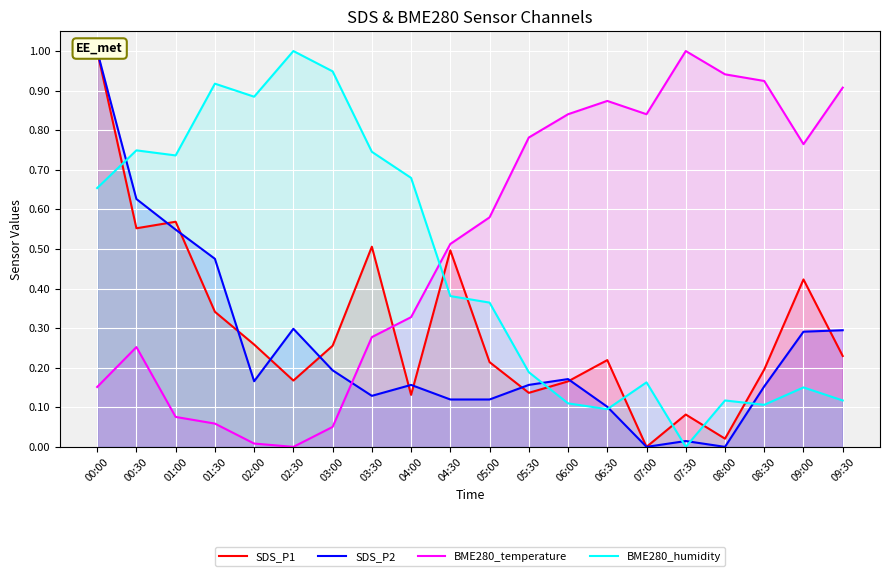

Reading left to right, what are all the values shown in this chart?

SDS_P1: 00:00=1.0	00:30=0.6	01:00=0.6	01:30=0.3	02:00=0.3	02:30=0.2	03:00=0.3	03:30=0.5	04:00=0.1	04:30=0.5	05:00=0.2	05:30=0.1	06:00=0.2	06:30=0.2	07:00=0.0	07:30=0.1	08:00=0.0	08:30=0.2	09:00=0.4	09:30=0.2
SDS_P2: 00:00=1.0	00:30=0.6	01:00=0.5	01:30=0.5	02:00=0.2	02:30=0.3	03:00=0.2	03:30=0.1	04:00=0.2	04:30=0.1	05:00=0.1	05:30=0.2	06:00=0.2	06:30=0.1	07:00=0.0	07:30=0.0	08:00=0.0	08:30=0.2	09:00=0.3	09:30=0.3
BME280_temperature: 00:00=0.2	00:30=0.3	01:00=0.1	01:30=0.1	02:00=0.0	02:30=0.0	03:00=0.1	03:30=0.3	04:00=0.3	04:30=0.5	05:00=0.6	05:30=0.8	06:00=0.8	06:30=0.9	07:00=0.8	07:30=1.0	08:00=0.9	08:30=0.9	09:00=0.8	09:30=0.9
BME280_humidity: 00:00=0.7	00:30=0.7	01:00=0.7	01:30=0.9	02:00=0.9	02:30=1.0	03:00=0.9	03:30=0.7	04:00=0.7	04:30=0.4	05:00=0.4	05:30=0.2	06:00=0.1	06:30=0.1	07:00=0.2	07:30=0.0	08:00=0.1	08:30=0.1	09:00=0.2	09:30=0.1